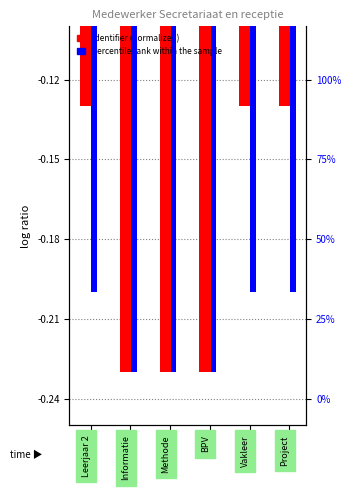

What are all the series names shown in the legend?

Identifier (normalized), percentile rank within the sample